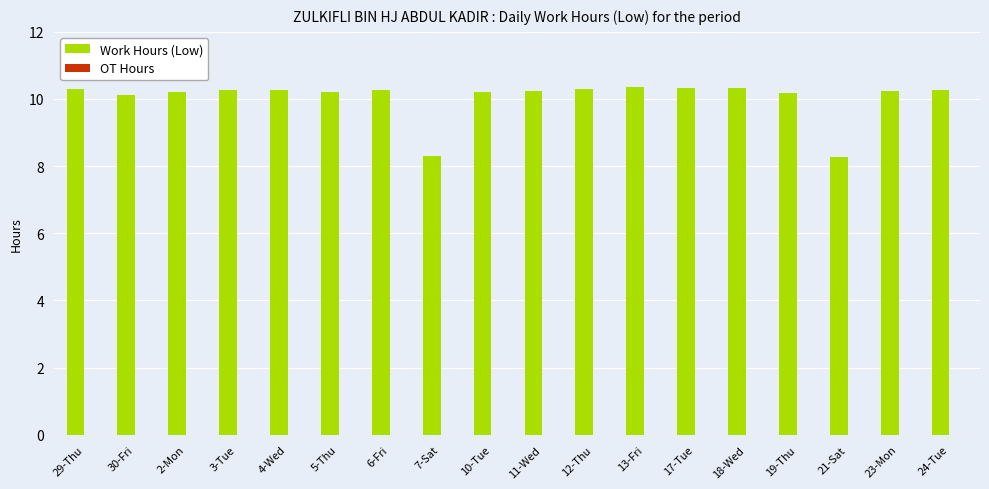

What is the label of the 10th bar from the right?

10-Tue